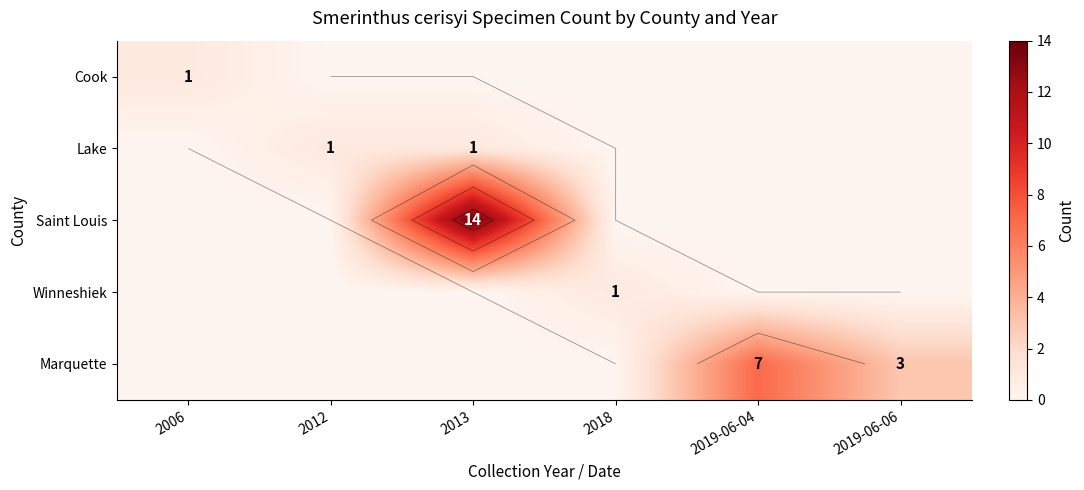

The Saint Louis series shows -9 at 2019-06-04. True or false?

False